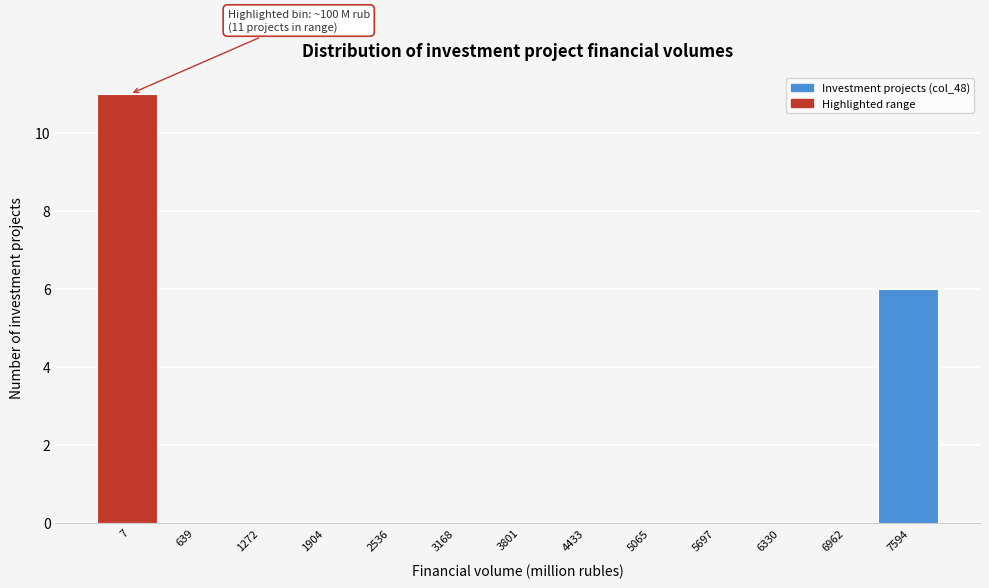

Reading left to right, list all the values displayed in this chart.

7=11	639=0	1272=0	1904=0	2536=0	3168=0	3801=0	4433=0	5065=0	5697=0	6330=0	6962=0	7594=6